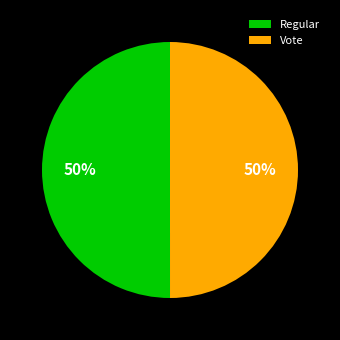

Combined, do Regular and Vote account for over 50%?

Yes